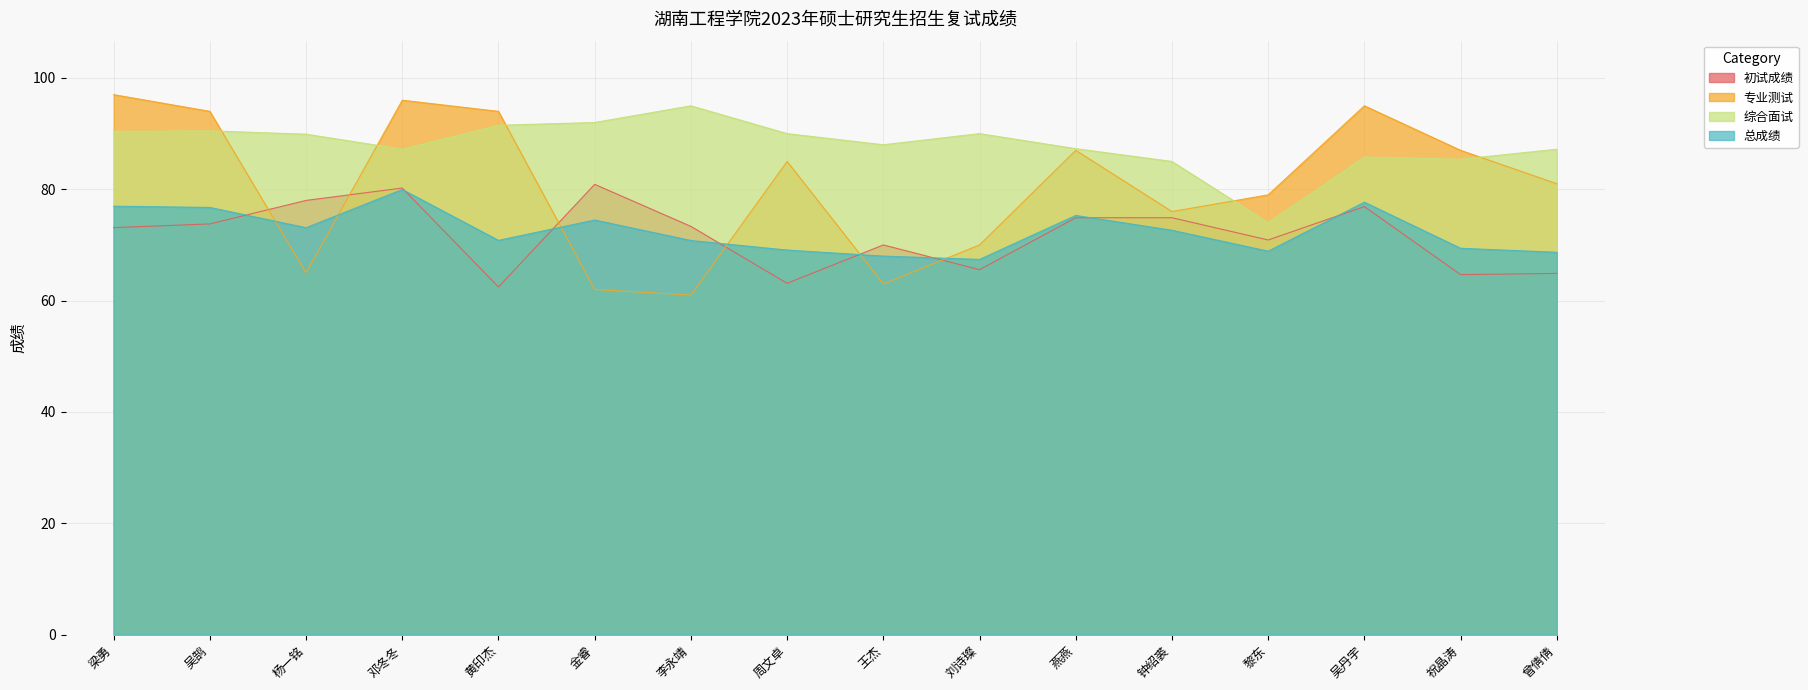

At which label is 总成绩 closest to 73?

杨一铭